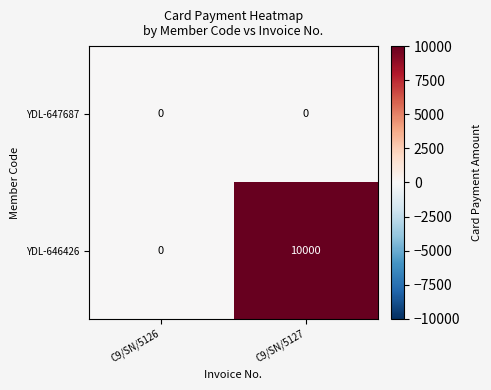

What is the maximum value shown in the chart?

10000